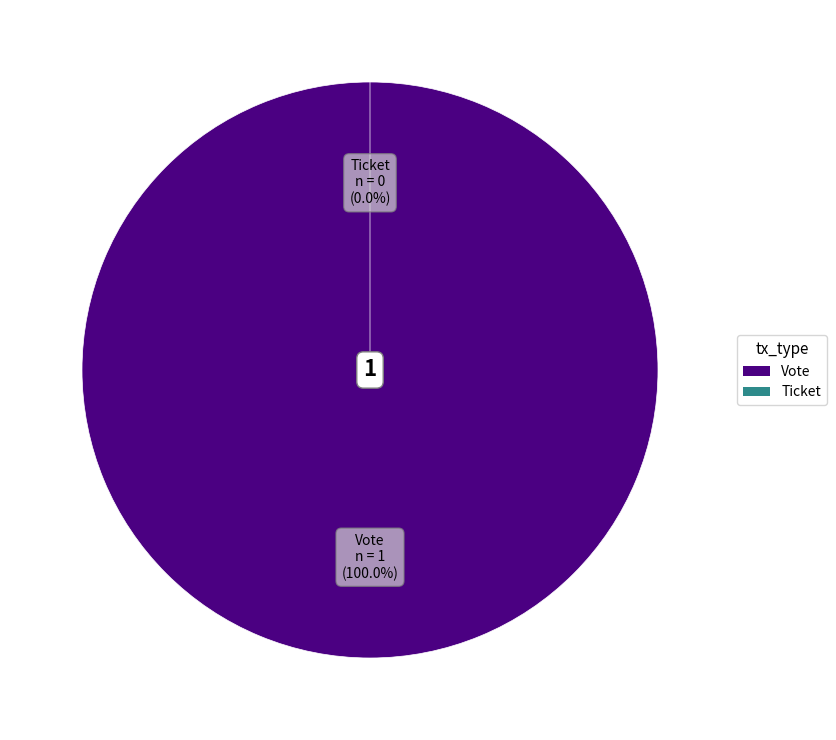

Does Vote represent more than half of the total?

Yes